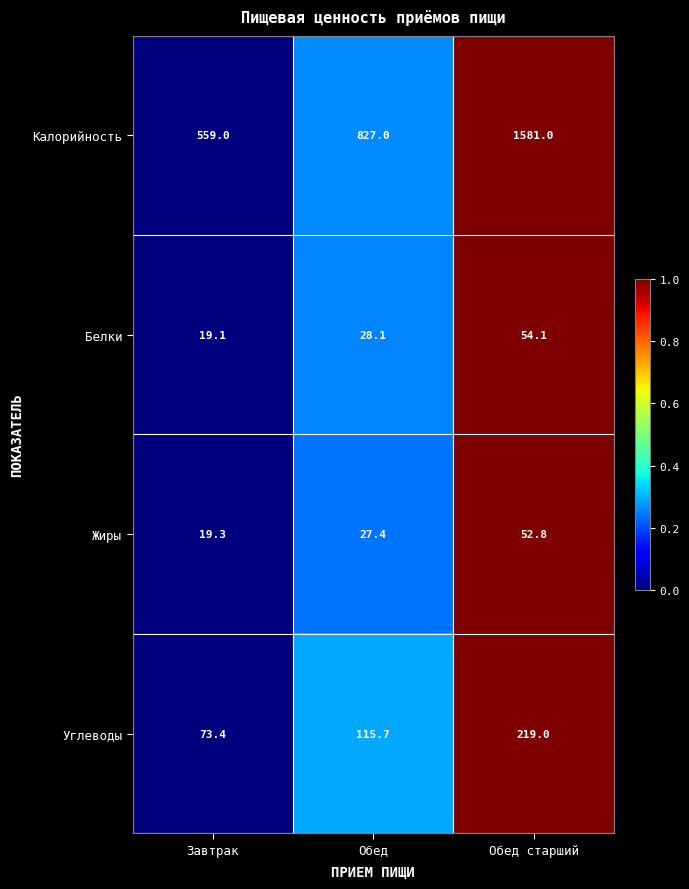

What is the average value of the Углеводы series?

136.0